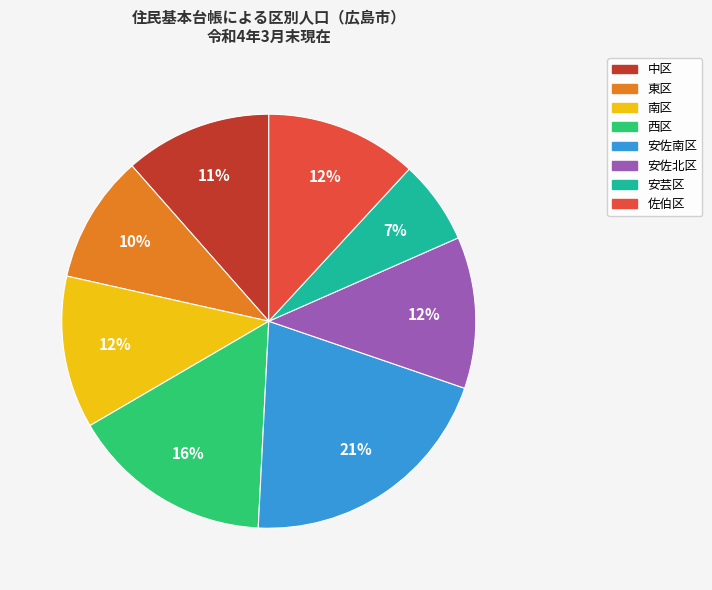

Is there a majority slice in this chart?

No